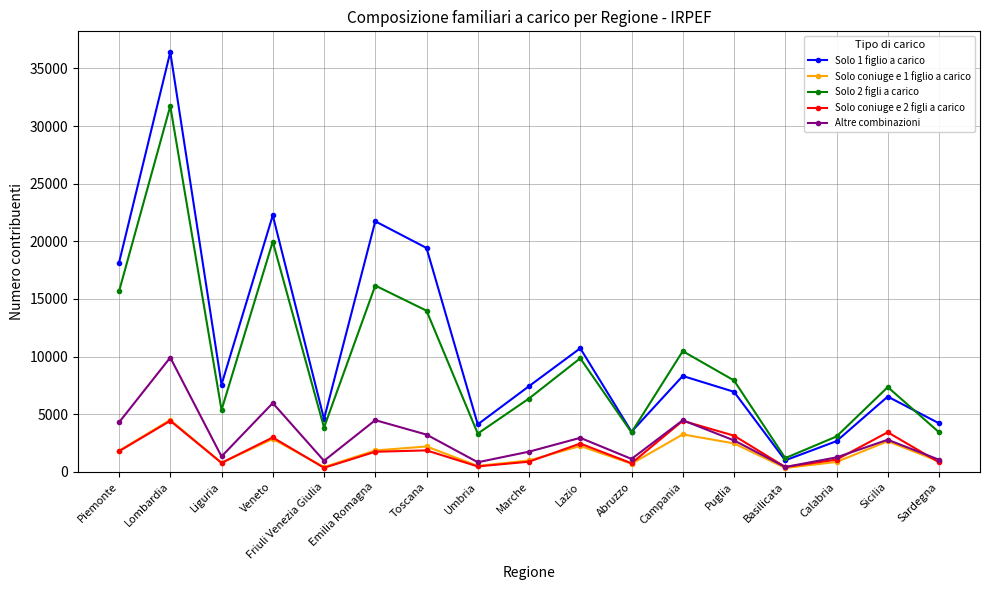

The value of Solo coniuge e 2 figli a carico at Friuli Venezia Giulia is 346. True or false?

True